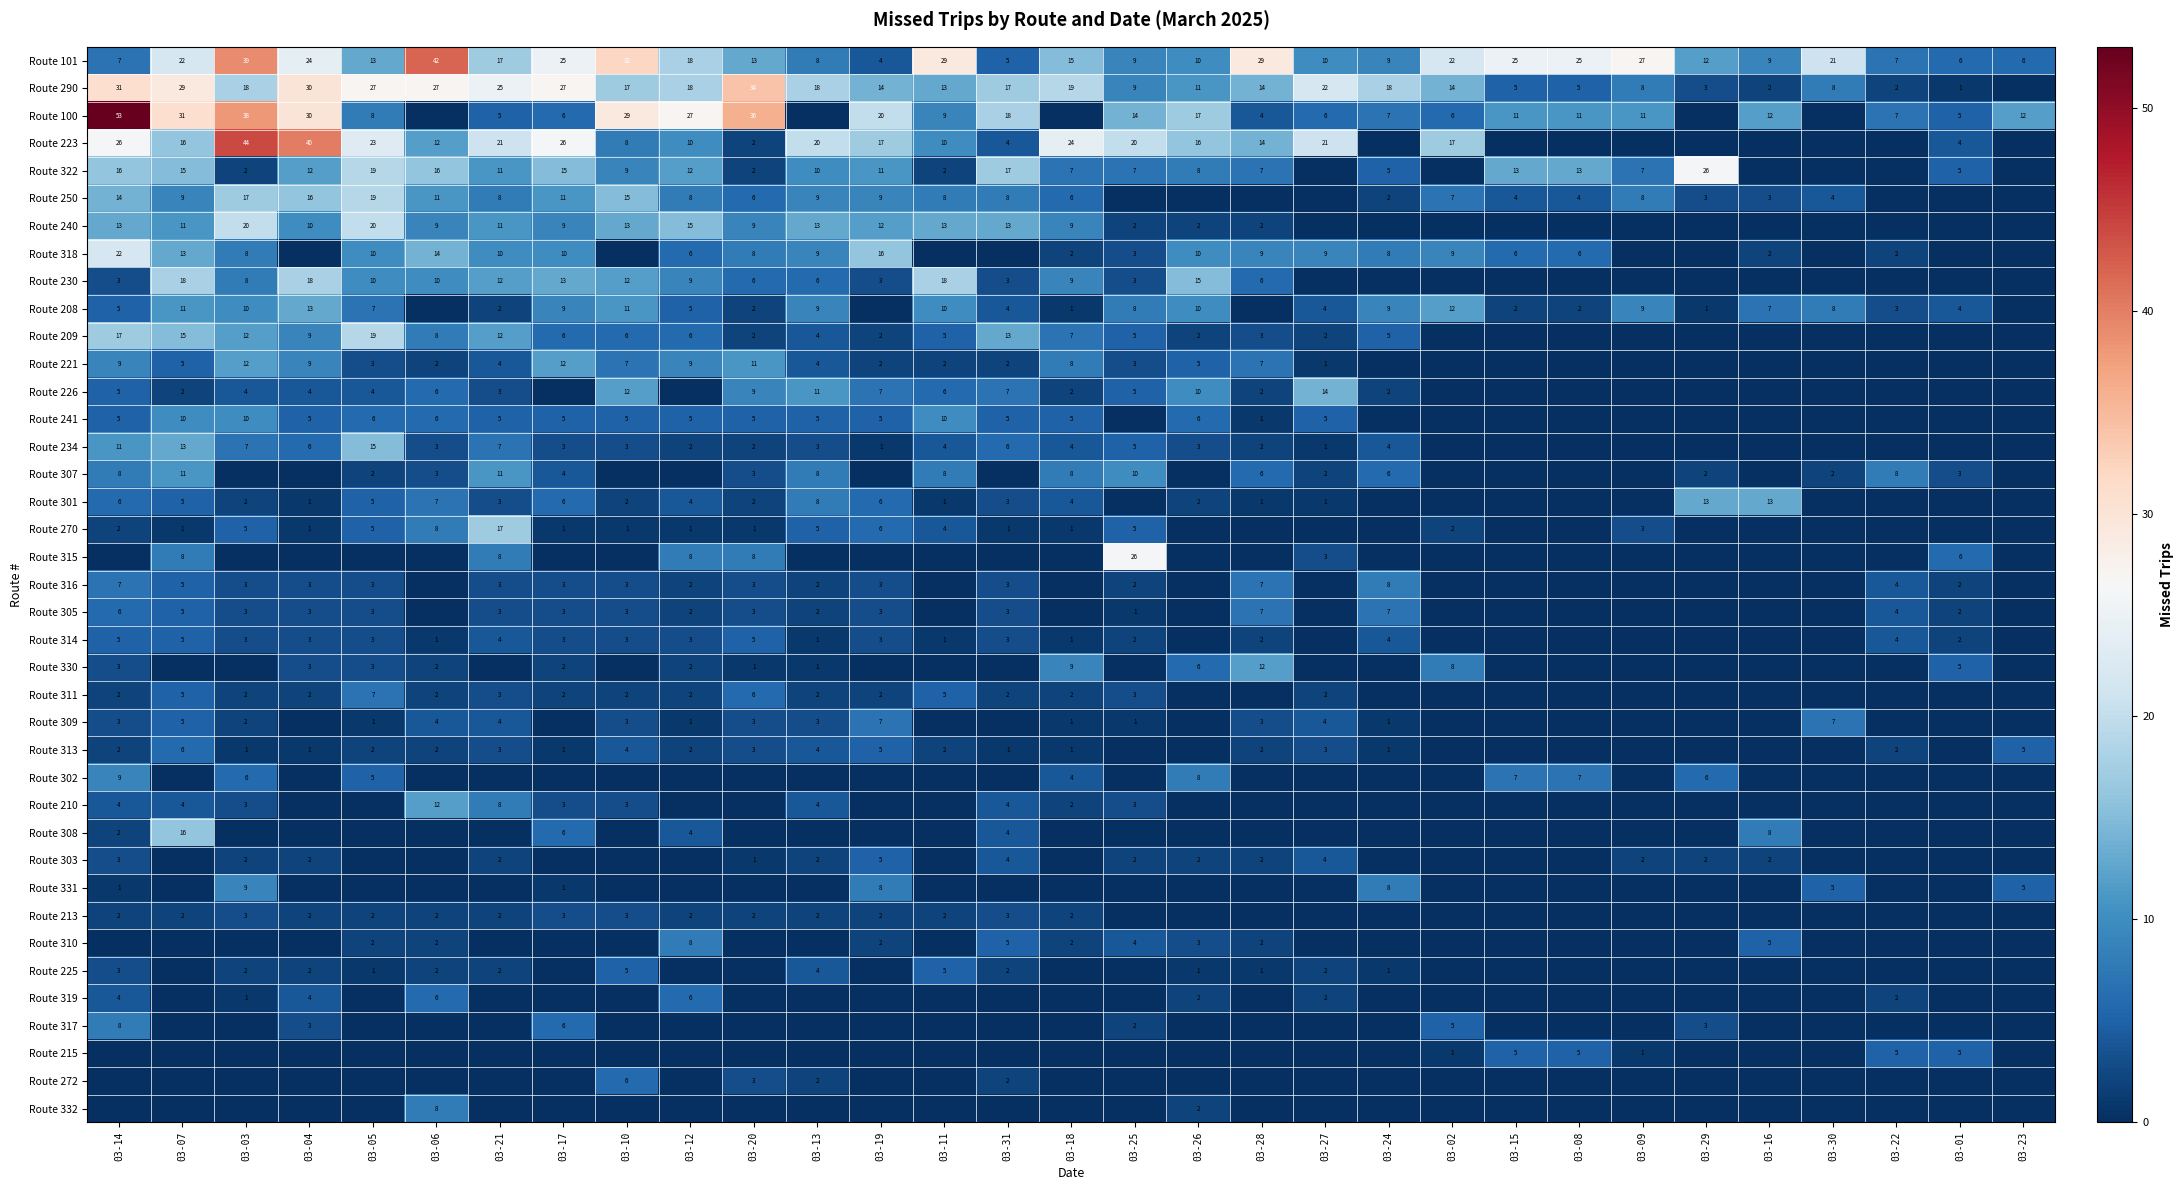

Is the value of Route 307 at 03-30 greater than the value of Route 208 at 03-03?

No